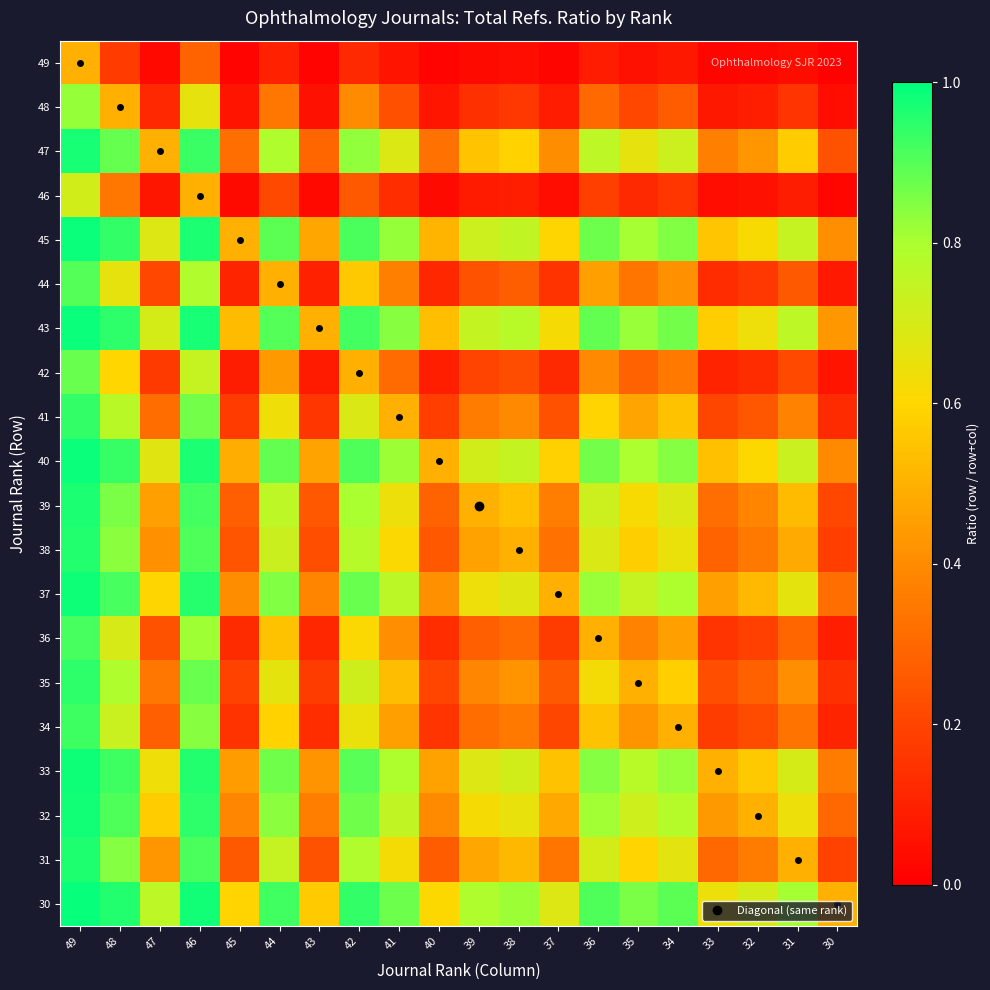

What is the total value across all series at 31?

9.3